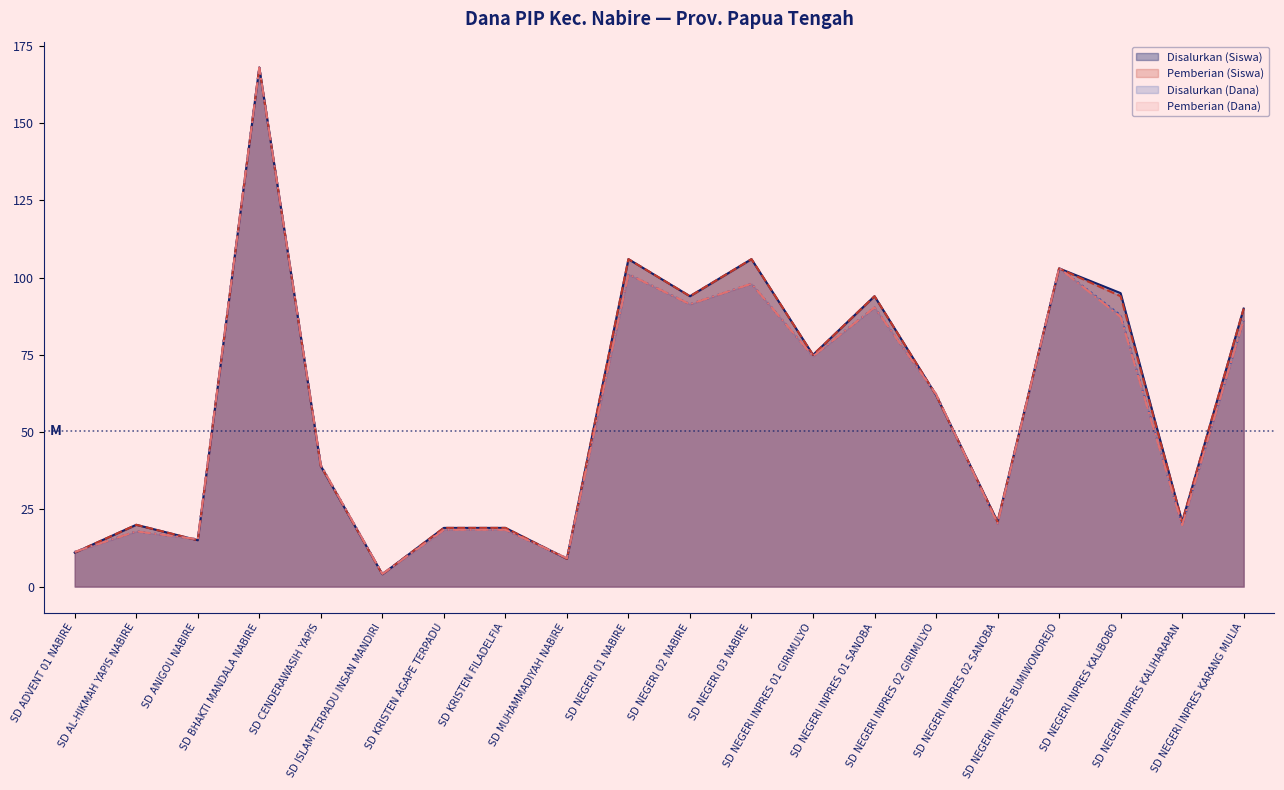

True or false: Disalurkan (Siswa) and Pemberian (Siswa) intersect in this chart.

False